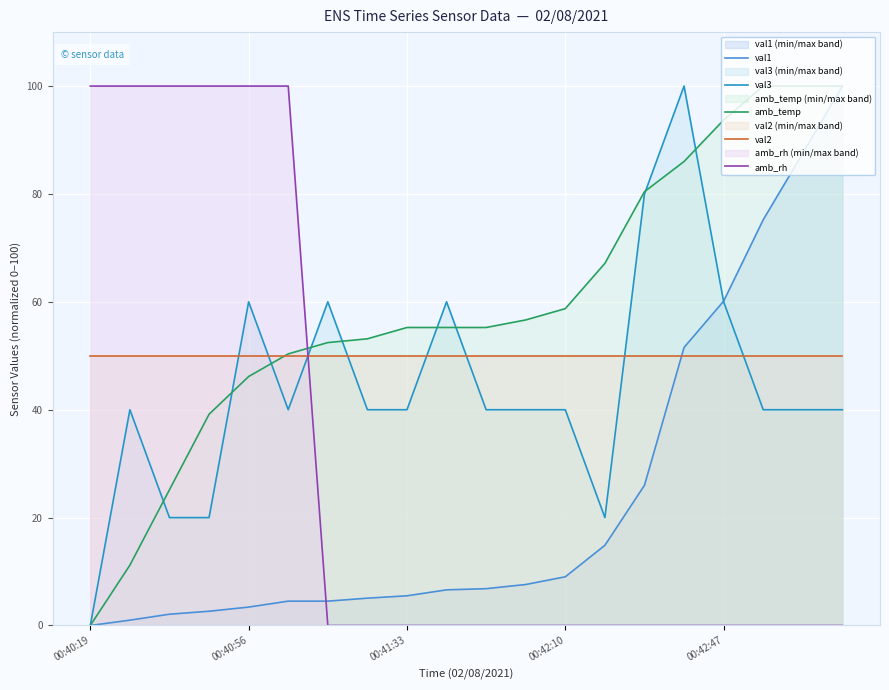

What are all the series names shown in the legend?

val1, val3, amb_temp, val2, amb_rh